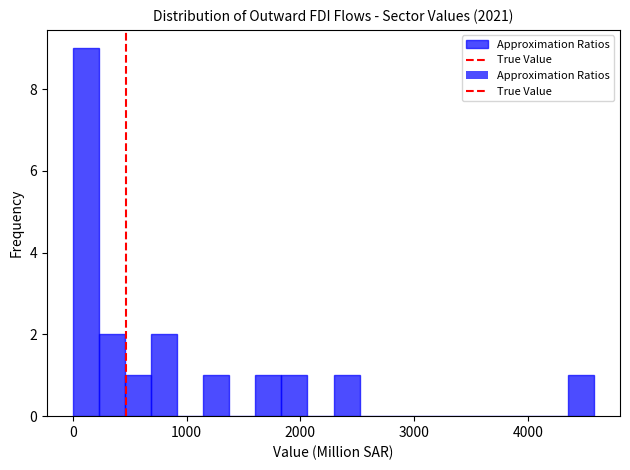

Around what value on the x-axis is the tallest bar? Give the approximate position of its centre, as read against the axis.

100